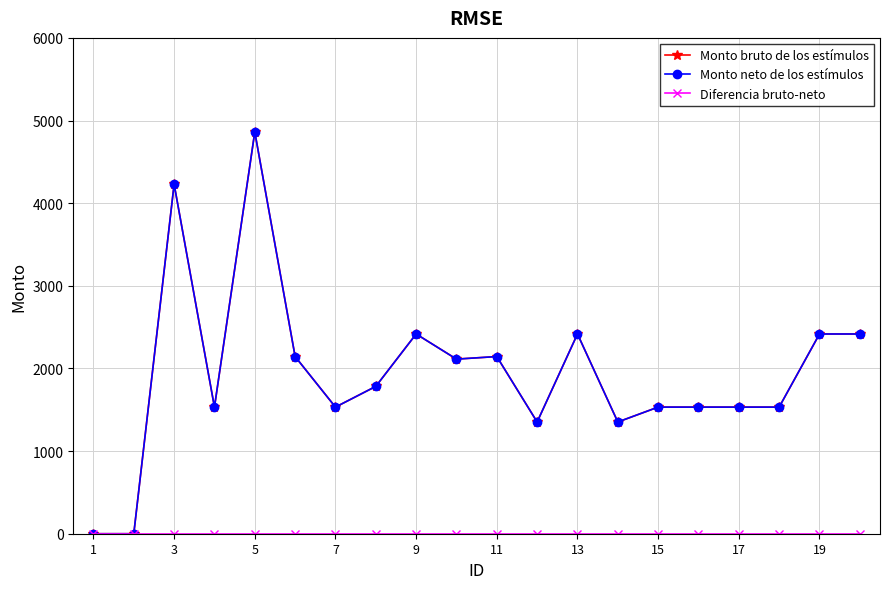

Is this an area chart (filled region under the line)?

No